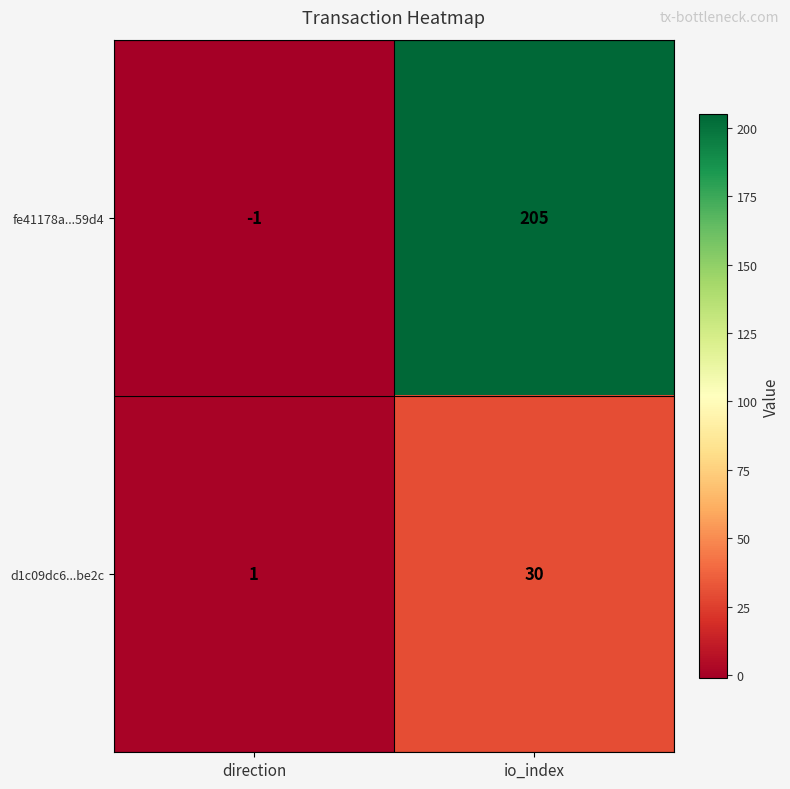

How many data points does each series have?

2